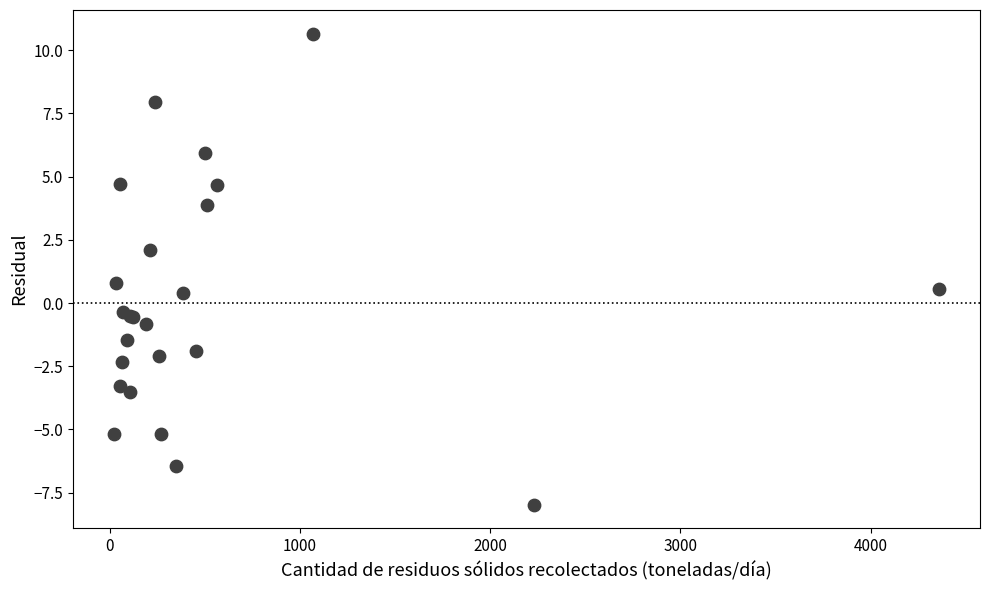

What Y value in the scatter plot is closest to 1?

0.8